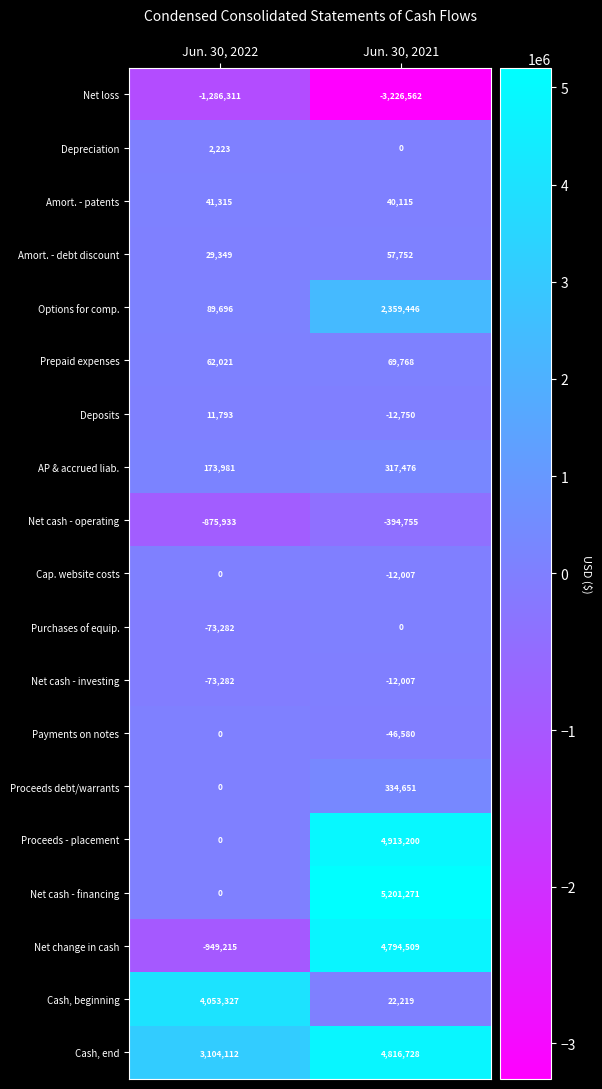

What is the smallest value displayed?

-3226562